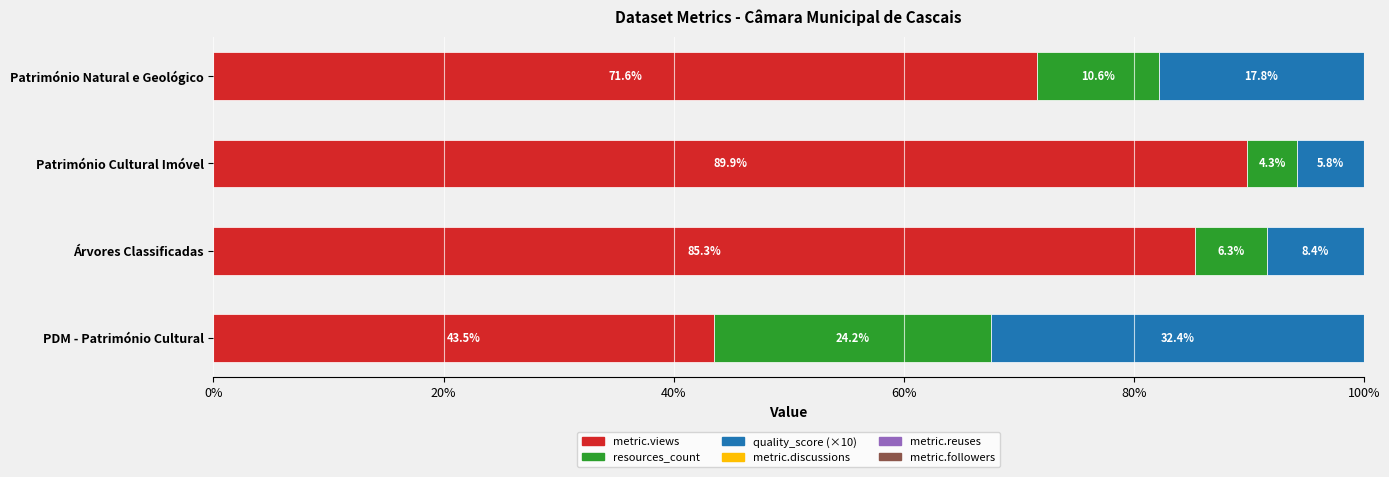

Read the metric.views value at Património Cultural Imóvel.

89.9